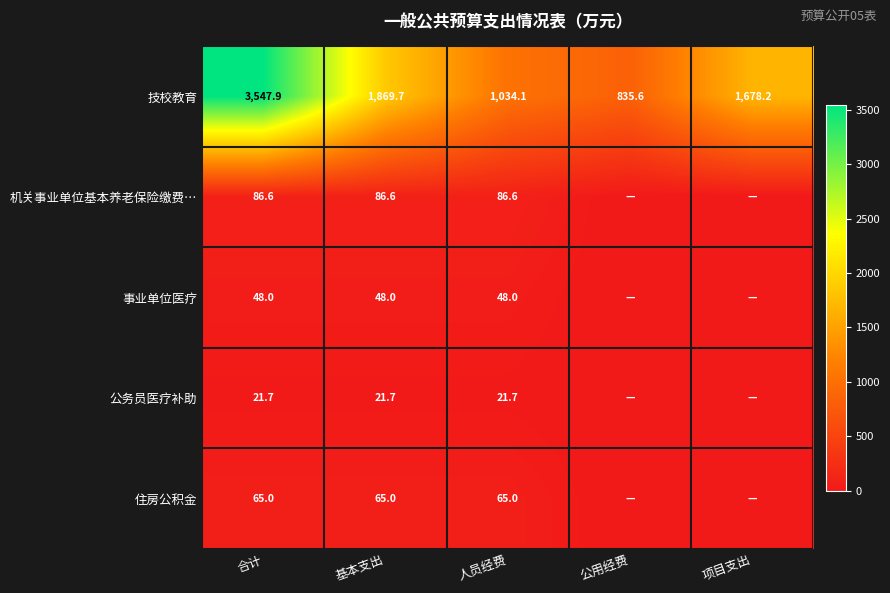

What is the maximum value for 技校教育?

3547.9